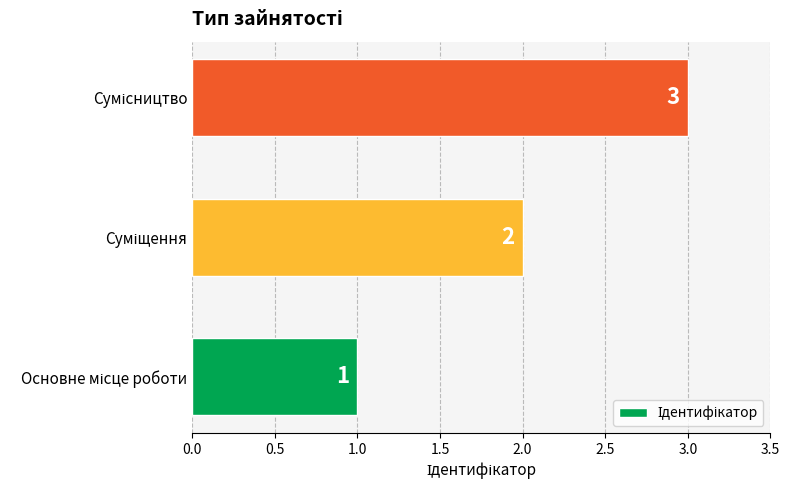

What is the greatest value displayed?

3